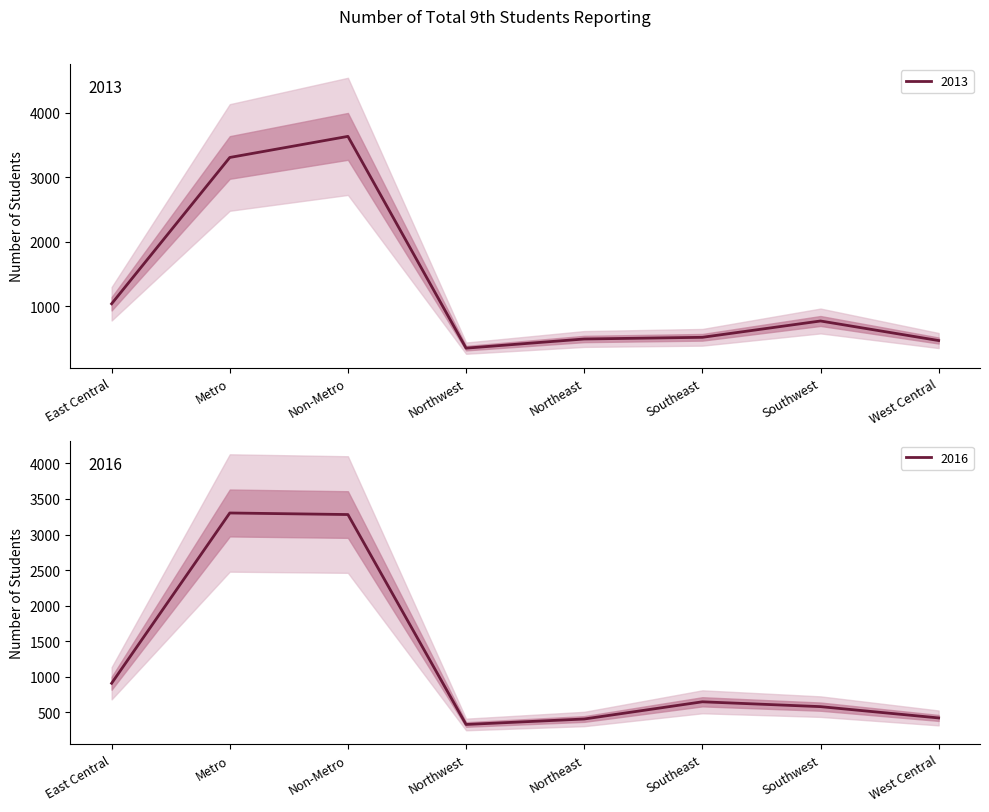

True or false: 2016 and 2013 intersect in this chart.

True